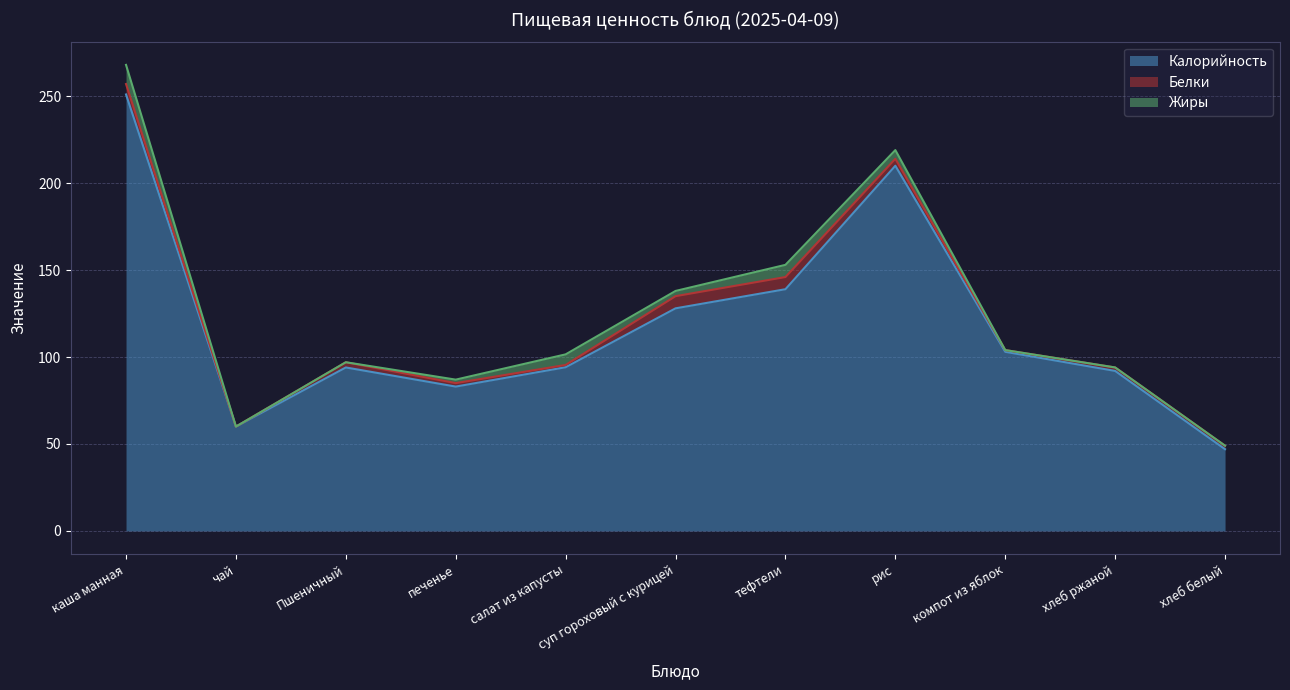

True or false: Калорийность and Жиры intersect in this chart.

False